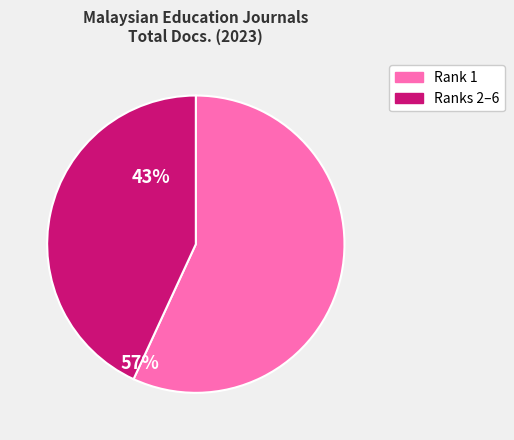

Is there a majority slice in this chart?

Yes